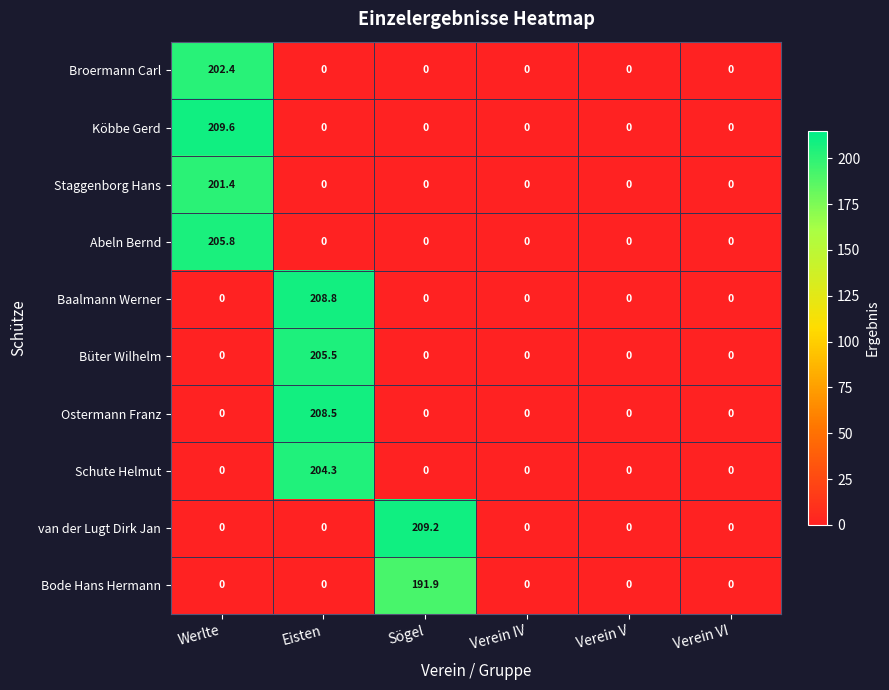

Which series has the largest total across all categories?

Köbbe Gerd